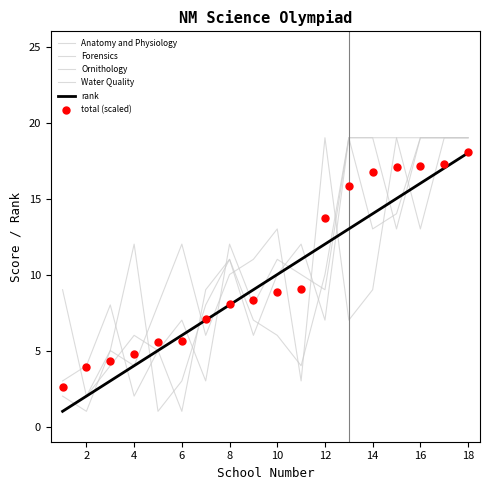

Which series has the widest spread of Y values?

Anatomy and Physiology